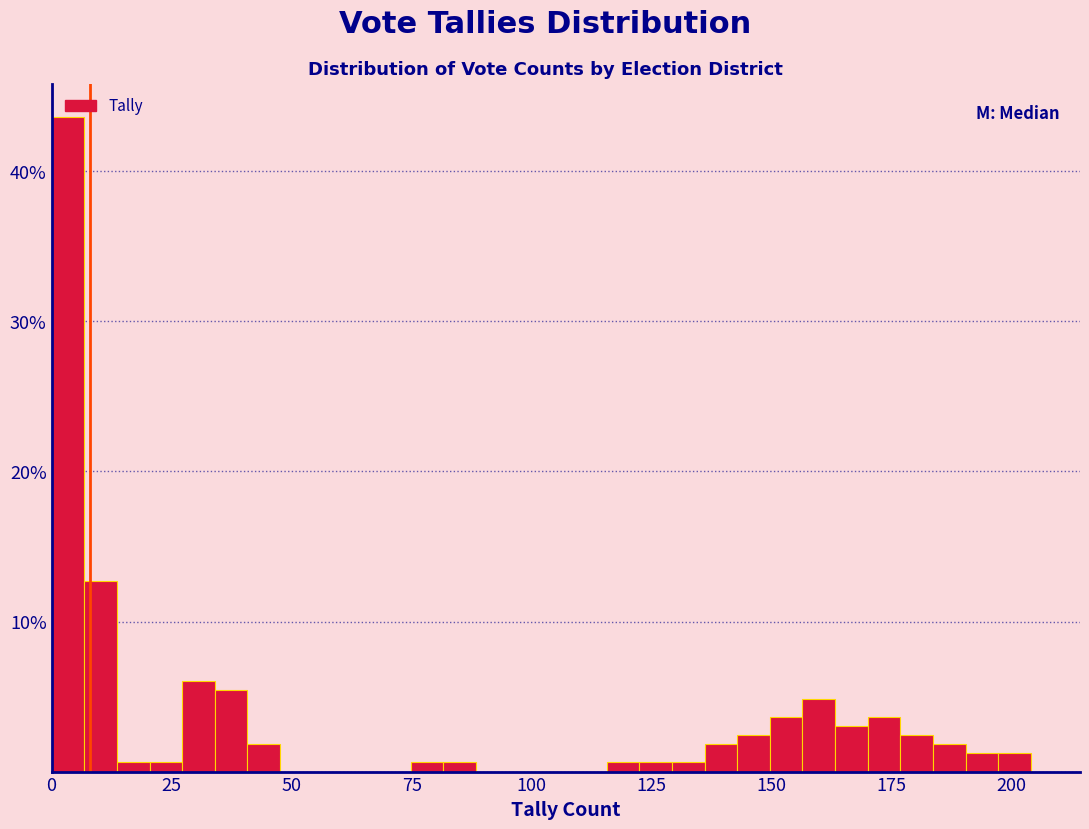

Around what value on the x-axis is the tallest bar? Give the approximate position of its centre, as read against the axis.

5